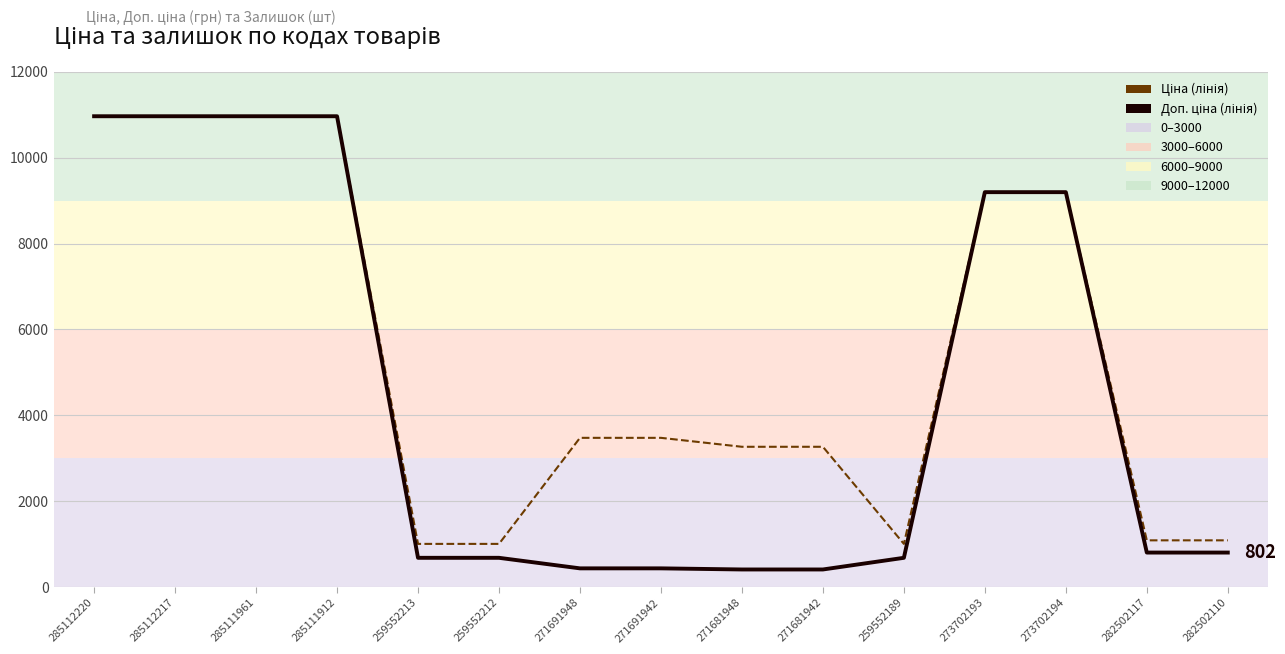

Between 285112217 and 259552189, which is larger?

285112217